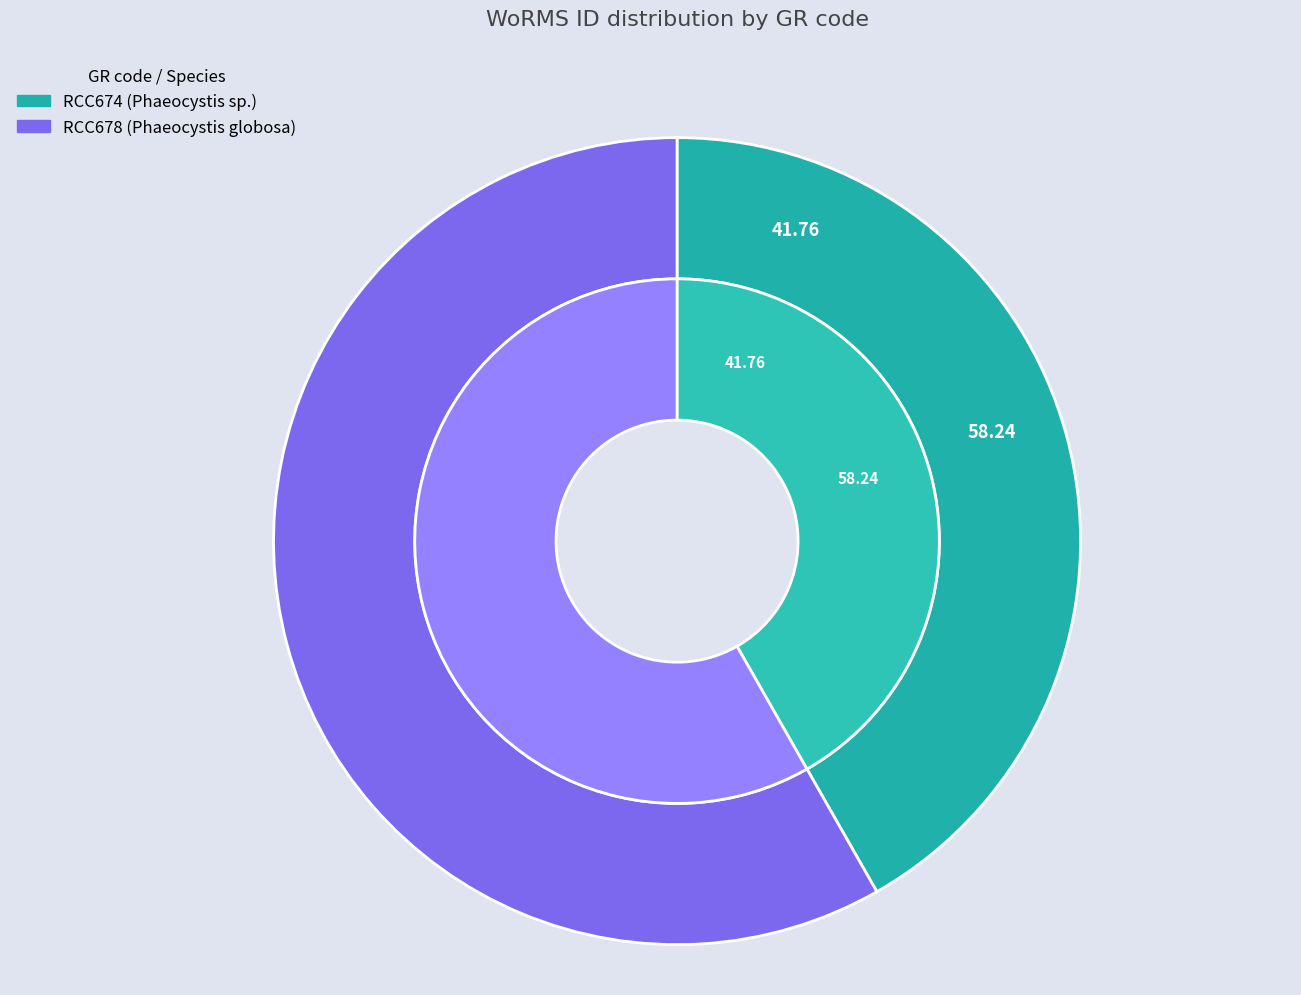

To the nearest percent, what percentage of the pie is RCC678?

58%